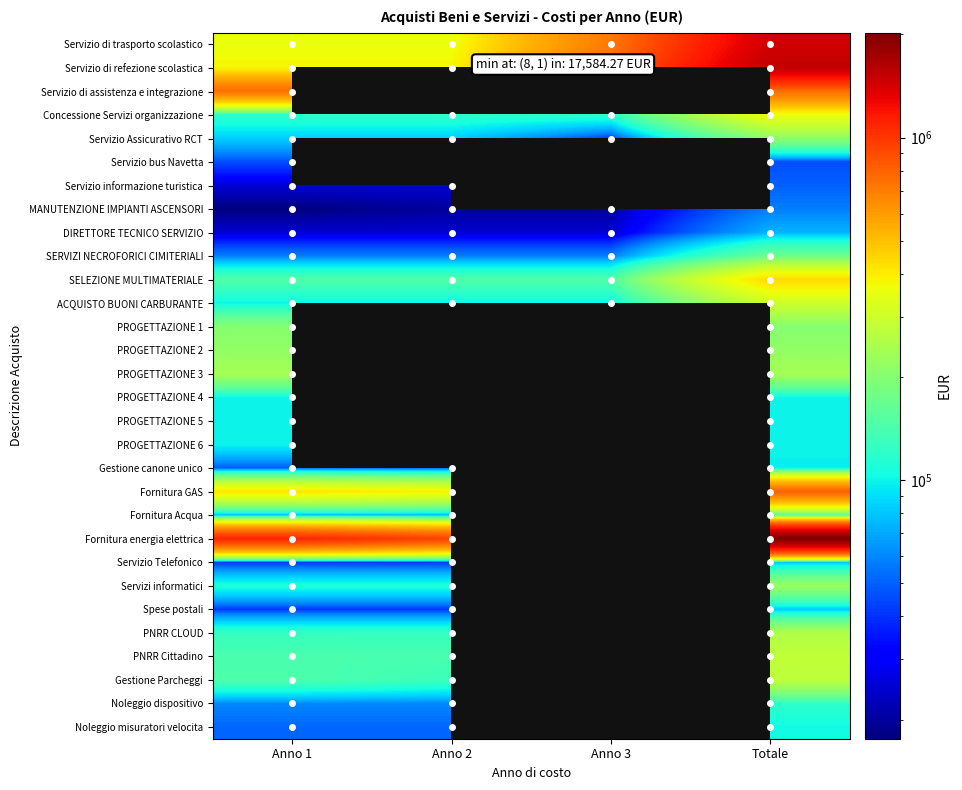

The value of Servizio Assicurativo RCT at Anno 2 is 150982.2. True or false?

False